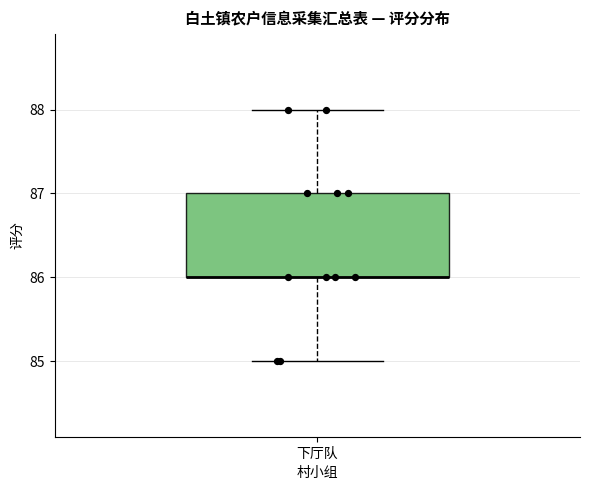

Where is the upper edge of the box for 下厅队 on the y-axis? The values are not printed on the chart, so give them approximately, as read against the axis.

87